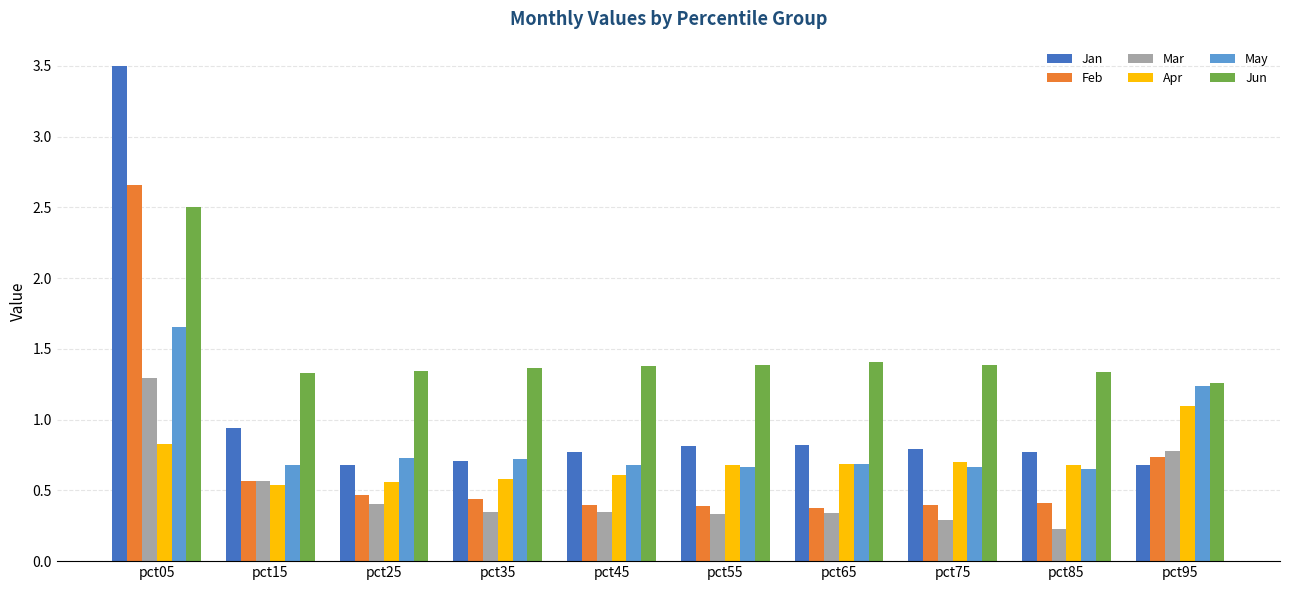

Rank the series by their maximum value, from highest to lowest.

Jan, Feb, Jun, May, Mar, Apr